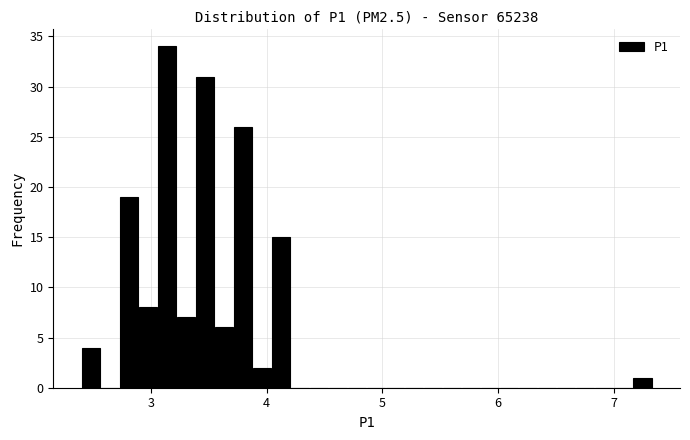

Read against the x-axis, roughly where is the centre of the tallest bar?

3.1